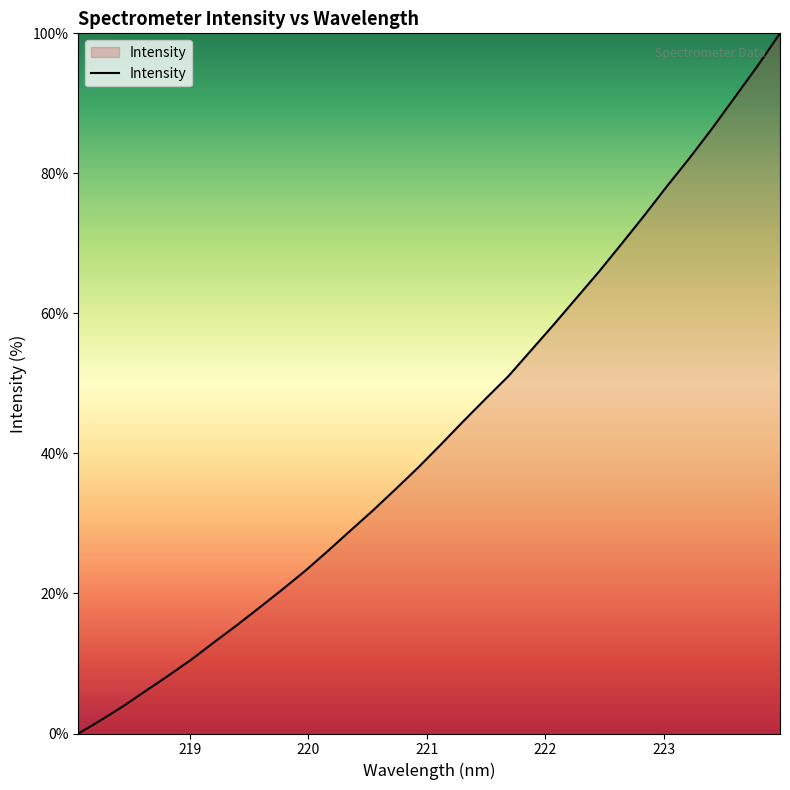

What is the difference between the maximum and minimum values?

100.0